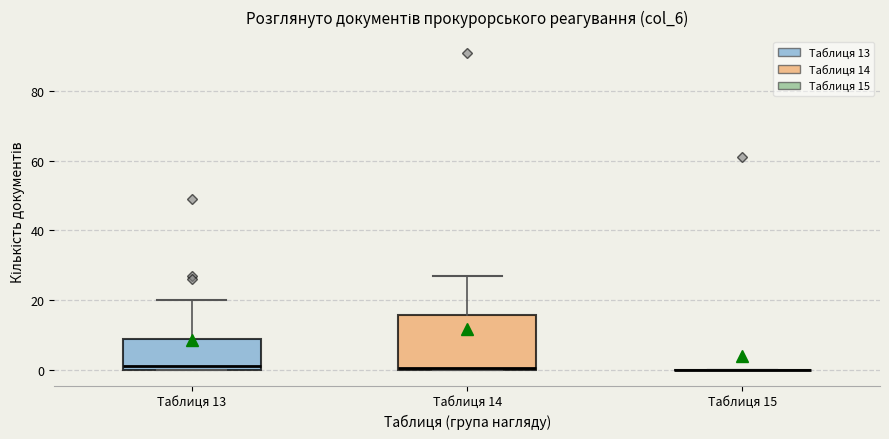

Which box is the tallest, from its lower edge to its upper edge?

Таблиця 14